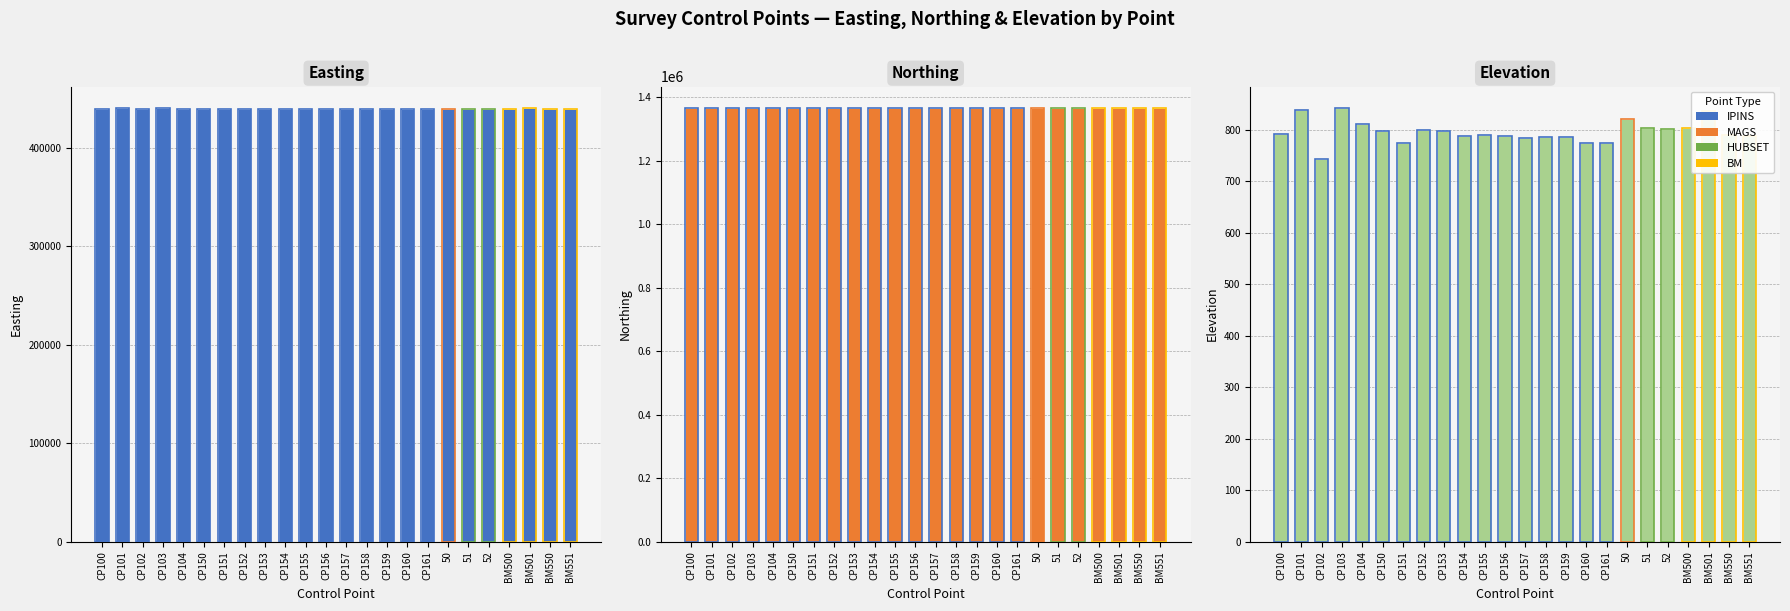

List the series in order of their peak value, lowest first.

Elevation, Easting, Northing